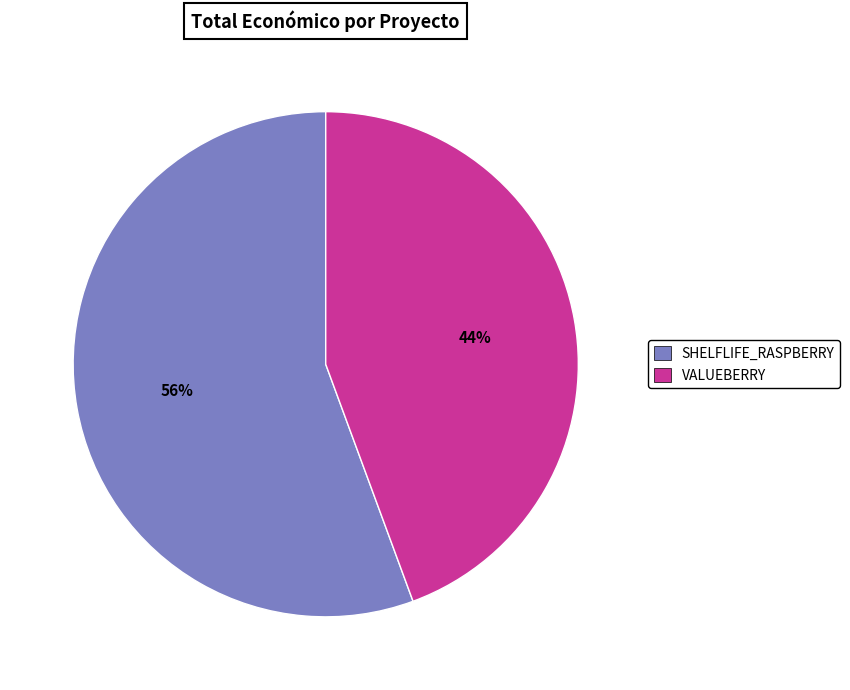

Is it true that VALUEBERRY is 44% of the pie?

True